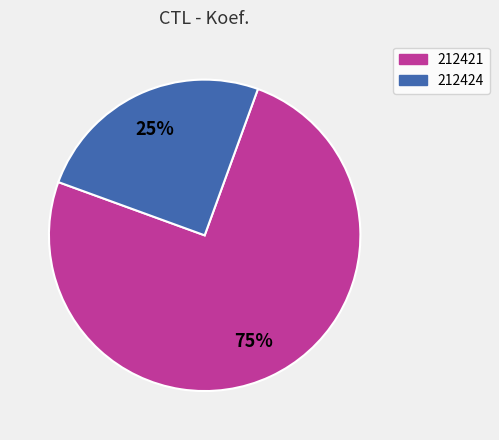

Between 212421 and 212424, which is larger?

212421